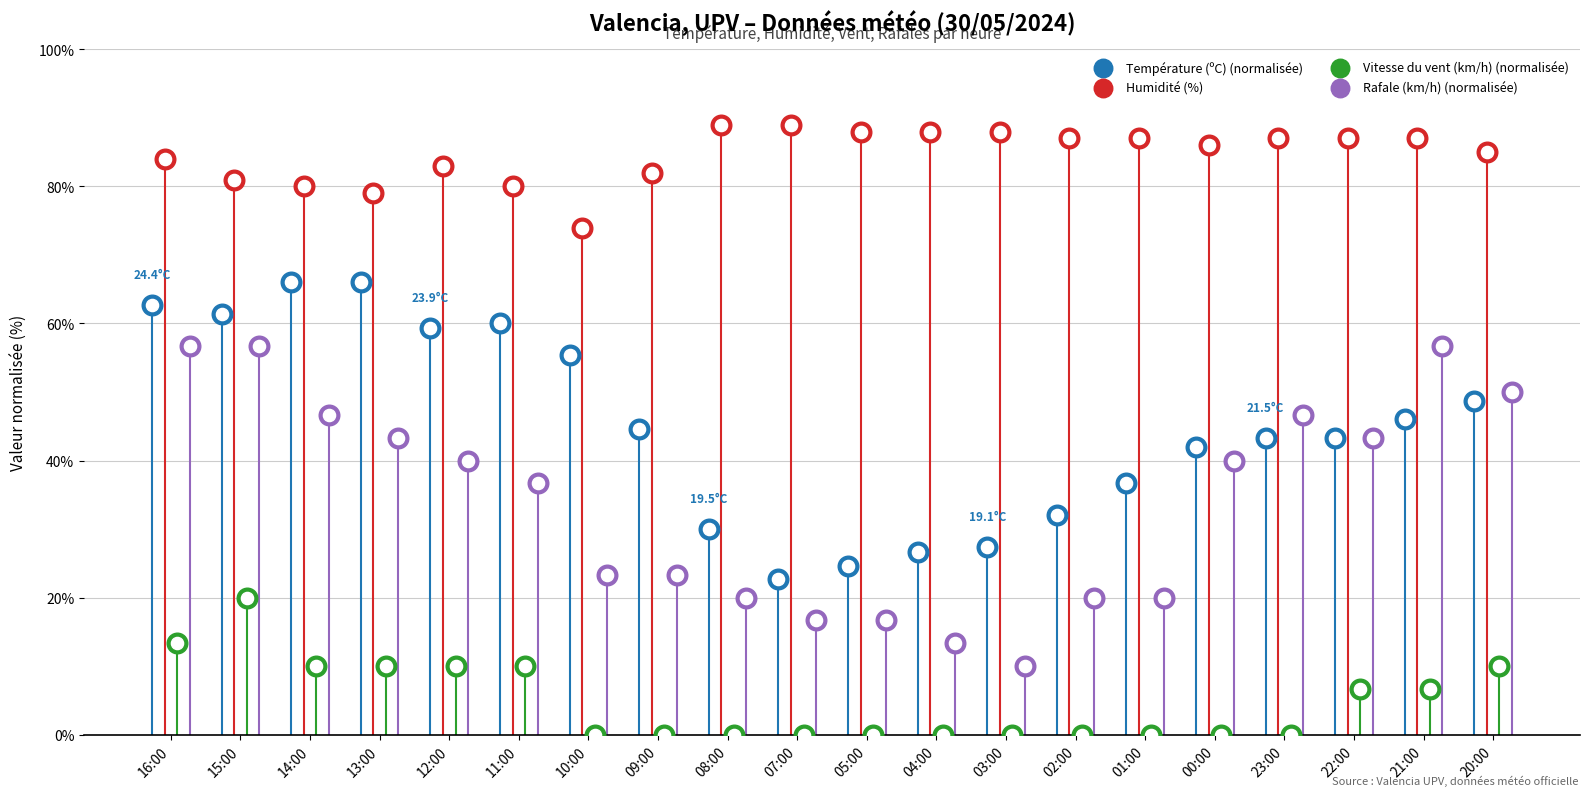

Which series has the largest total across all categories?

Humidité (%)